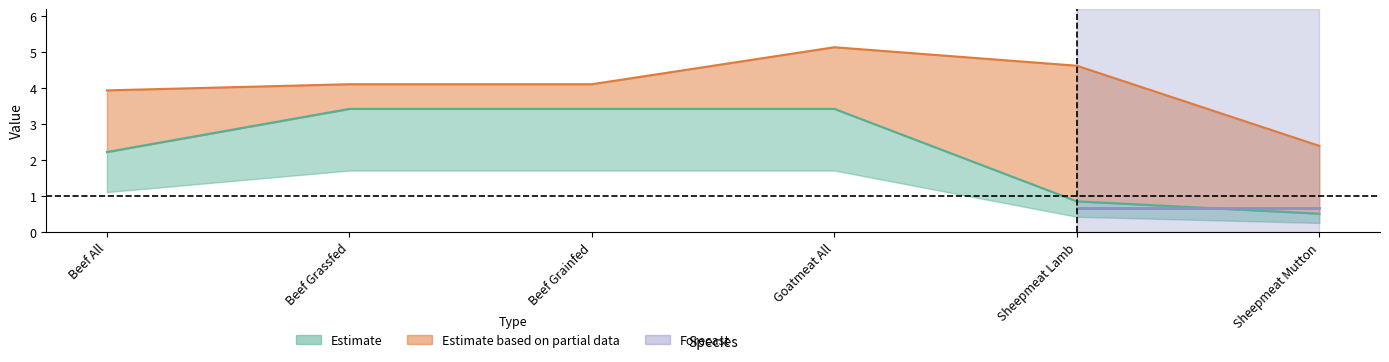

Which series changed the most between Beef All and Beef Grainfed?

PlotYData